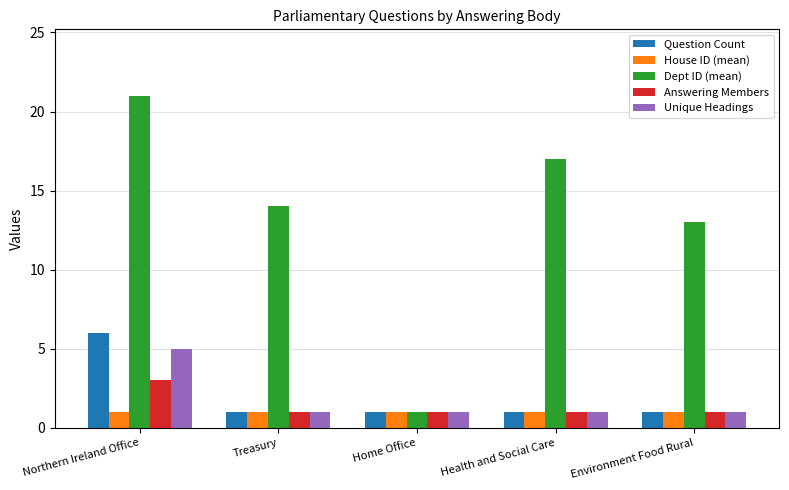

How many bars are there in each group?

5